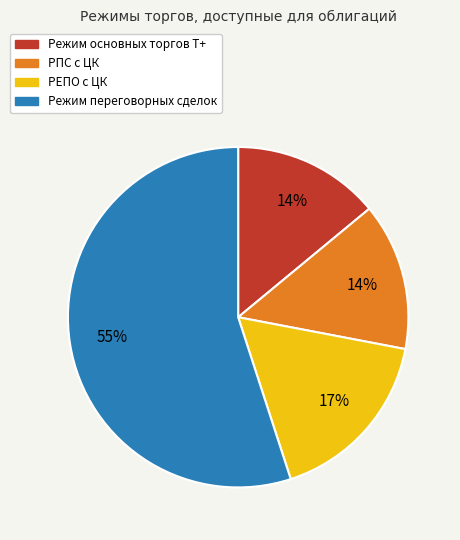

To the nearest percent, what portion does Режим основных торгов Т+ represent?

14%